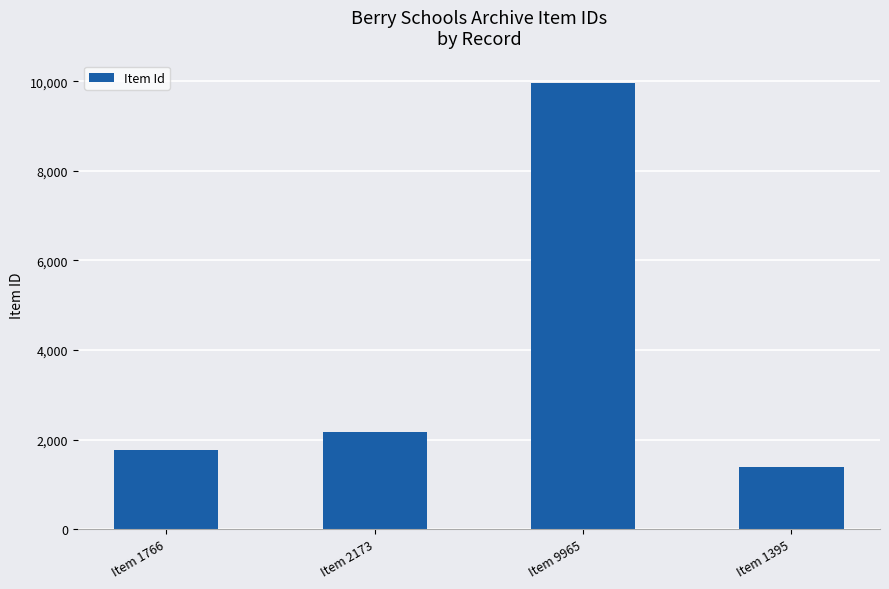

Where is the data nearest to the value 5680?

Item 2173